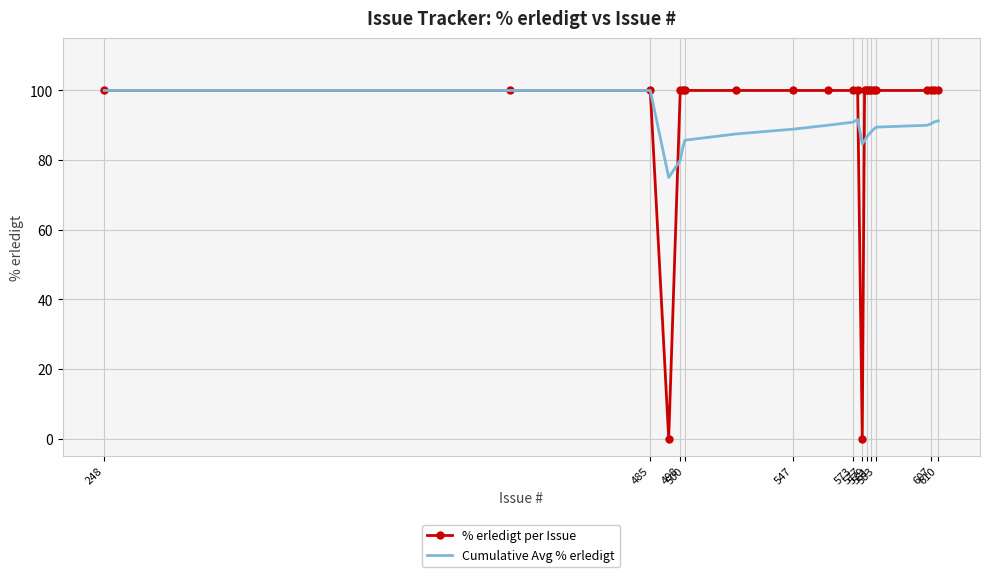

What is the difference between the maximum and minimum values in the % erledigt per Issue series?

100.0